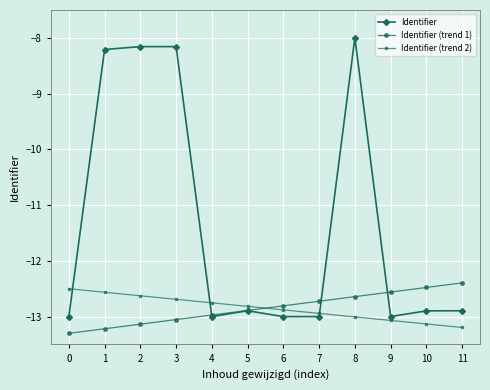

The Identifier (trend 1) series shows -13.1 at 2. True or false?

True